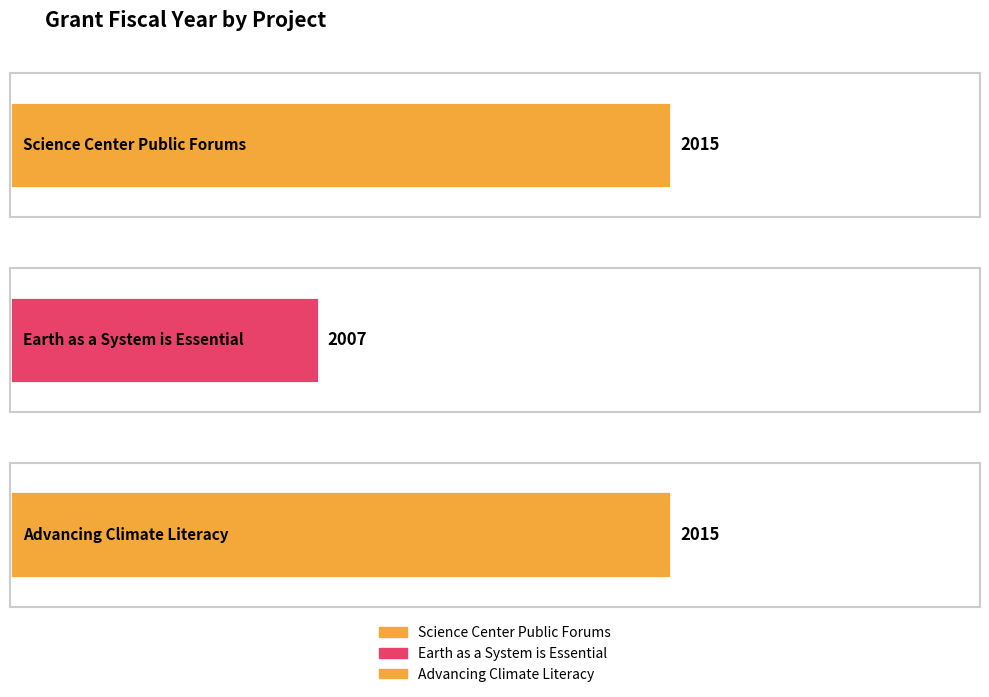

How many data points are less than 2015?

1